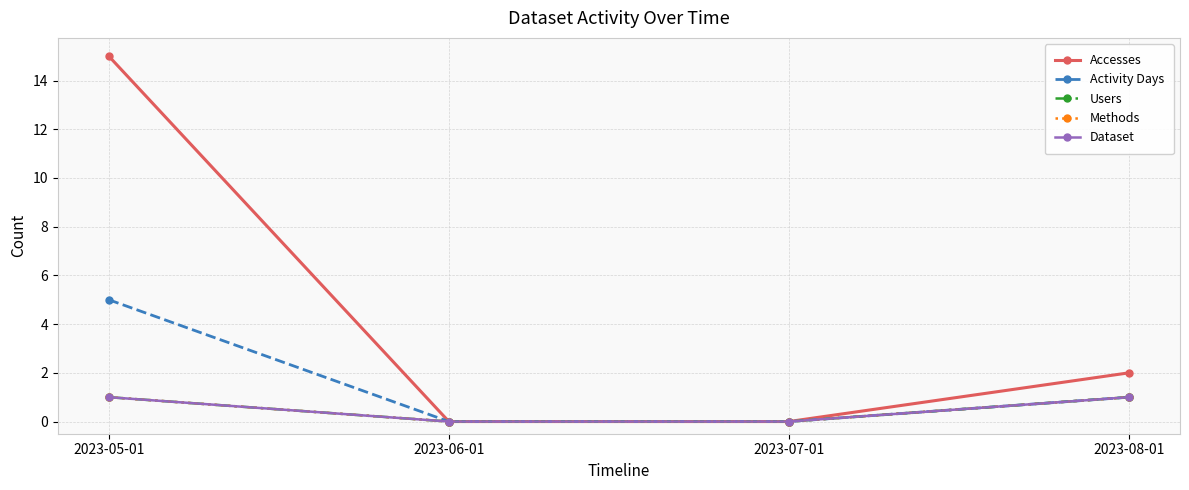

The Activity Days series shows 5 at 2023-05-01. True or false?

True